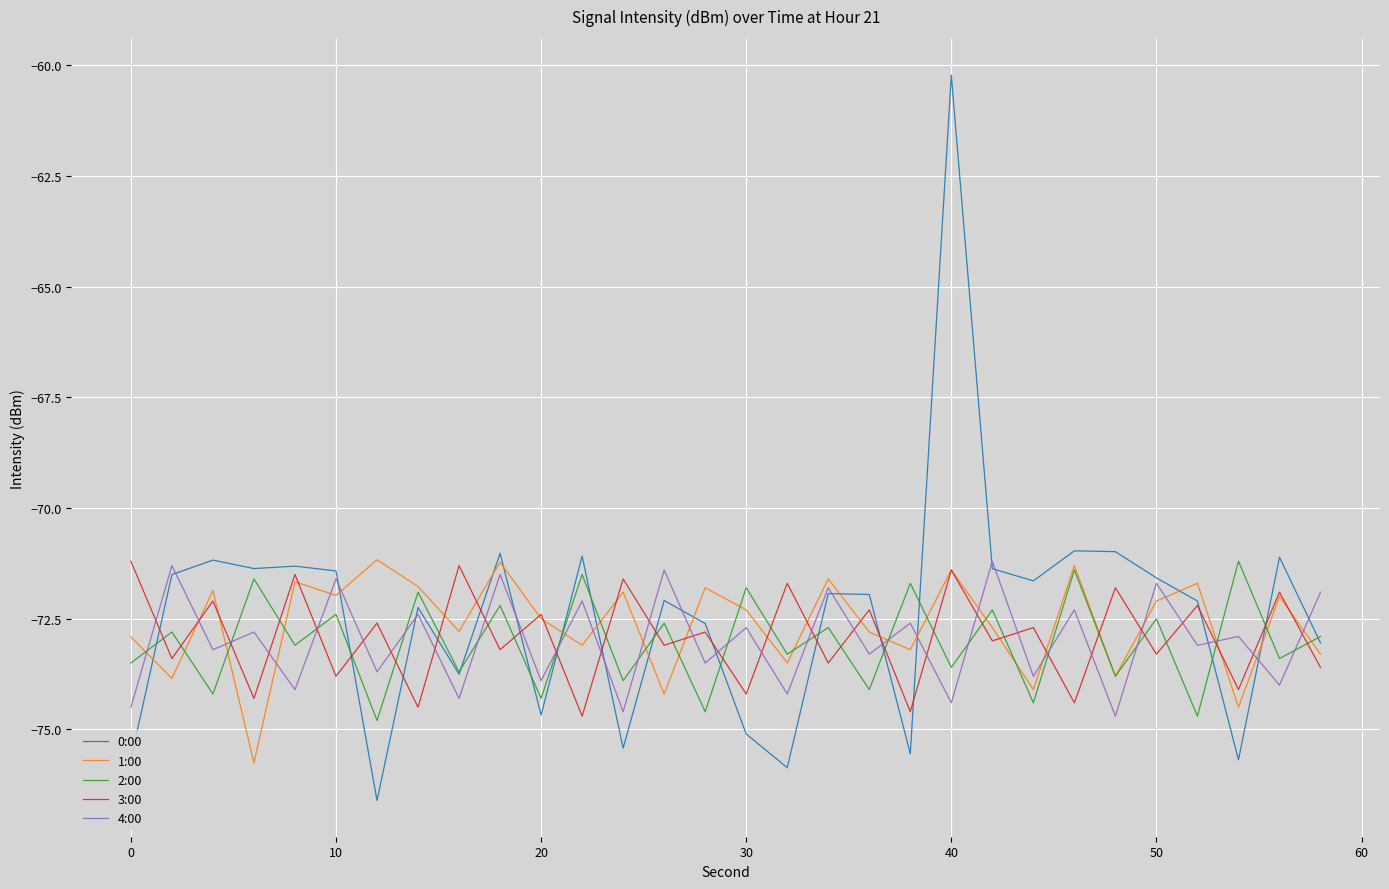

True or false: 4:00 and 2:00 cross at least once.

True